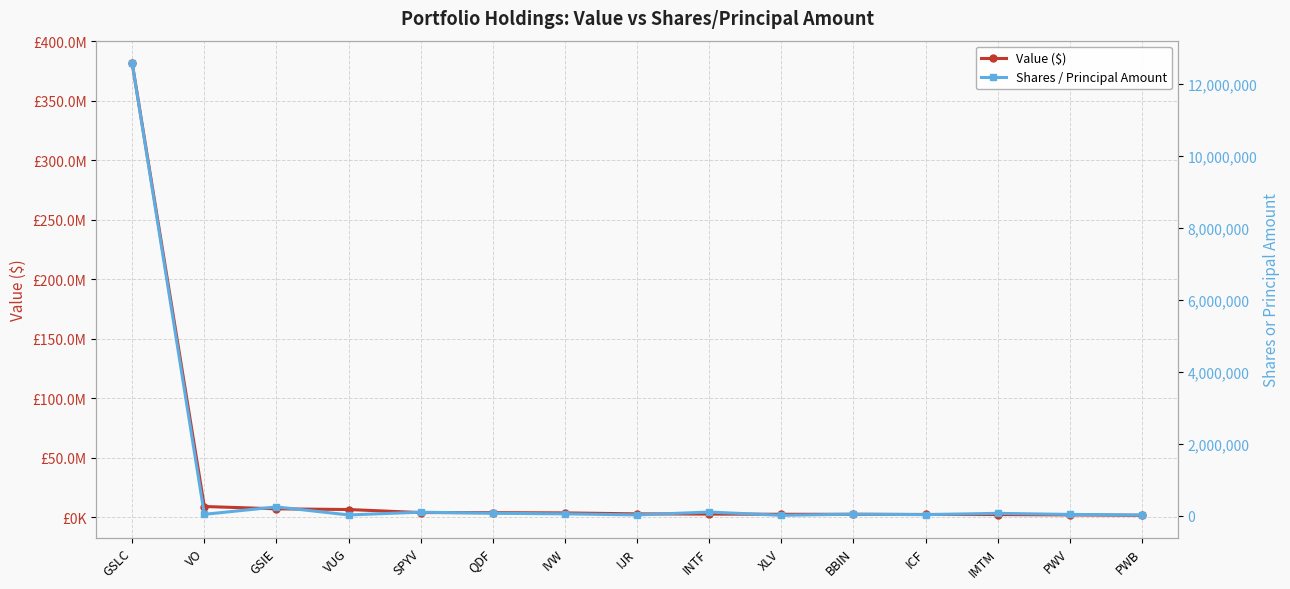

In Shares / Principal Amount, how many points are lower than both neighbors (excluding endpoints)?

5